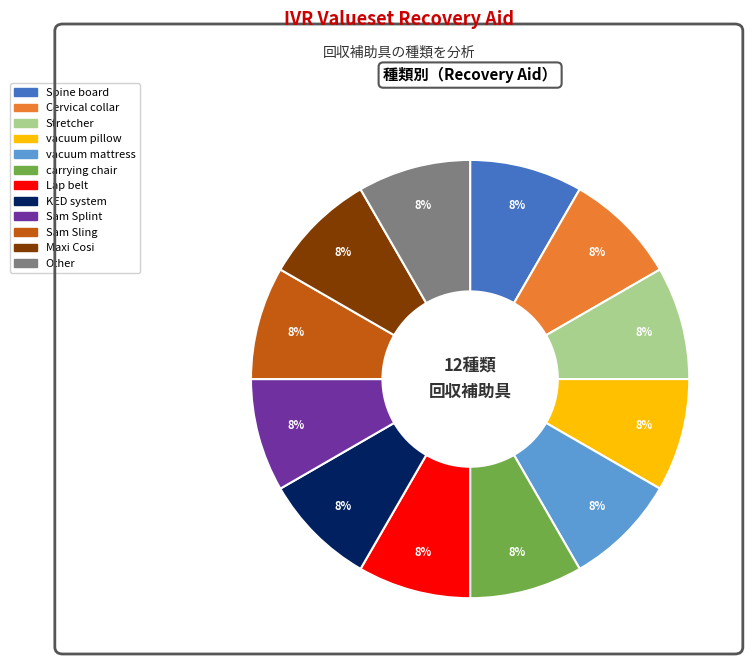

What is the ratio of the value at Lap belt to the value at Maxi Cosi?

1.0